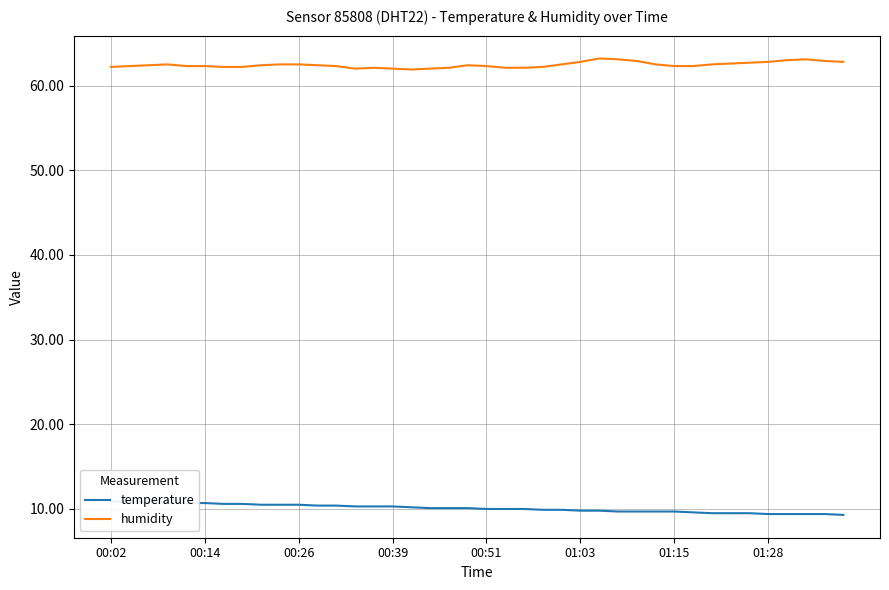

Does the chart display data point markers on the line(s)?

No